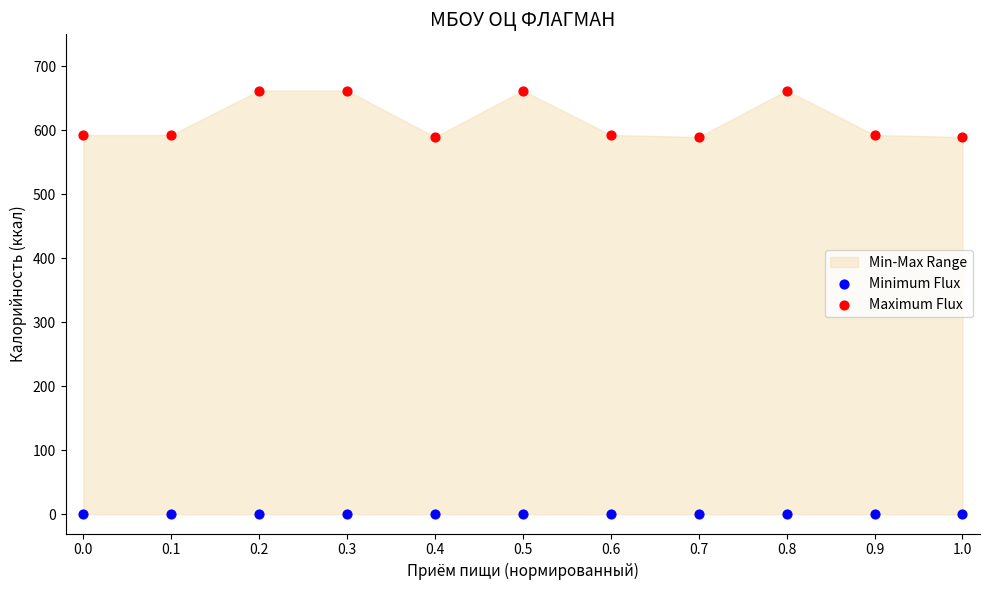

Which series reaches the minimum Y coordinate?

Minimum Flux